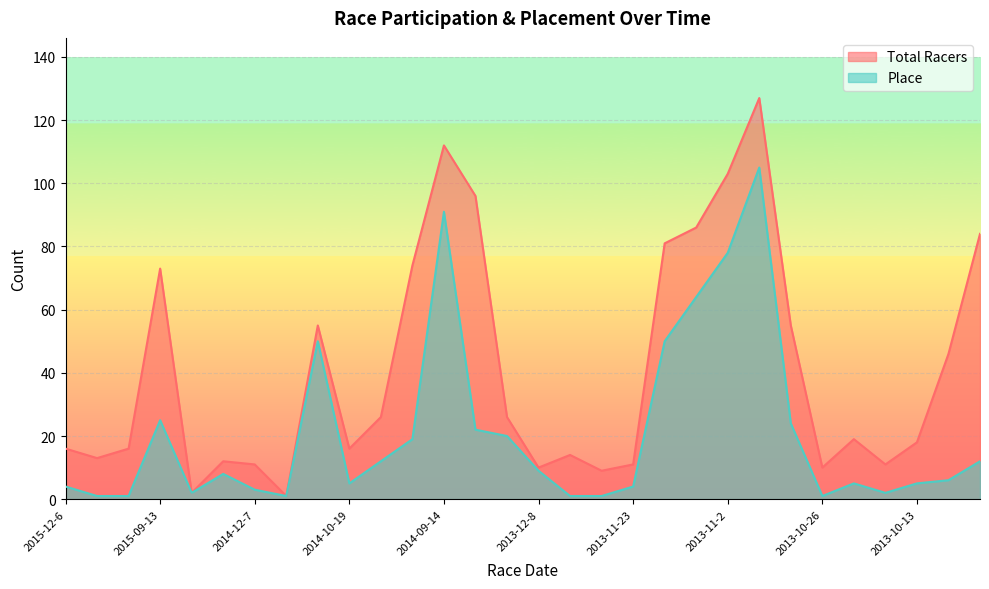

List the series in order of their overall mean, lowest first.

Place, Total Racers